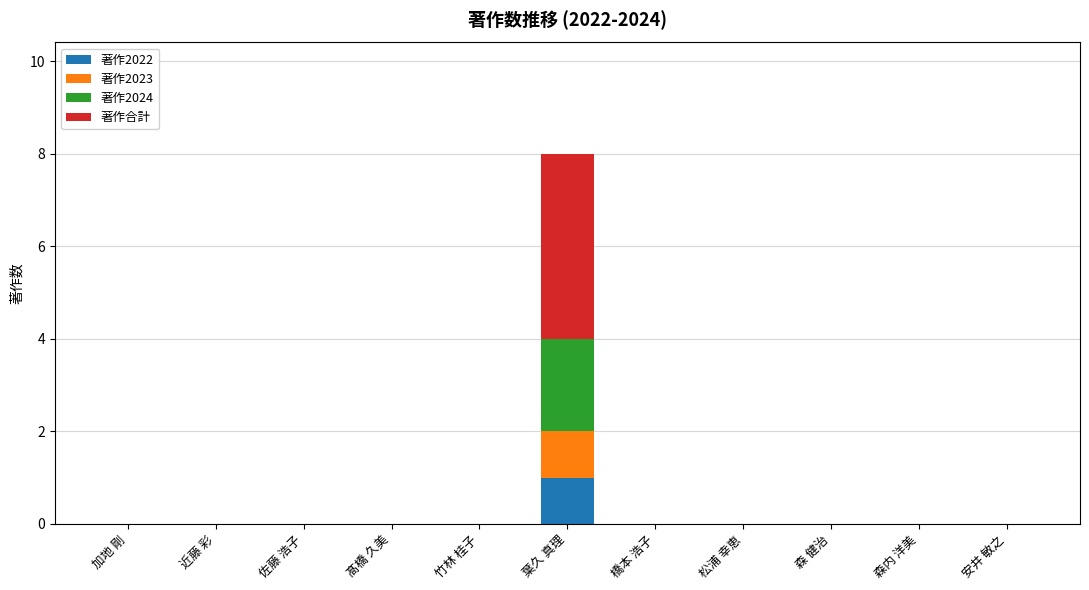

Are the bars grouped side by side (vs. stacked)?

No